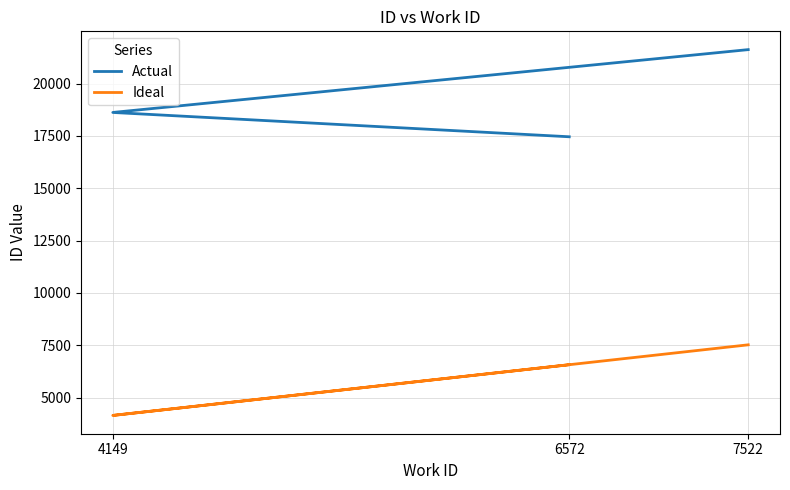

What is the difference between the Actual values at 4149 and 7522?

3001